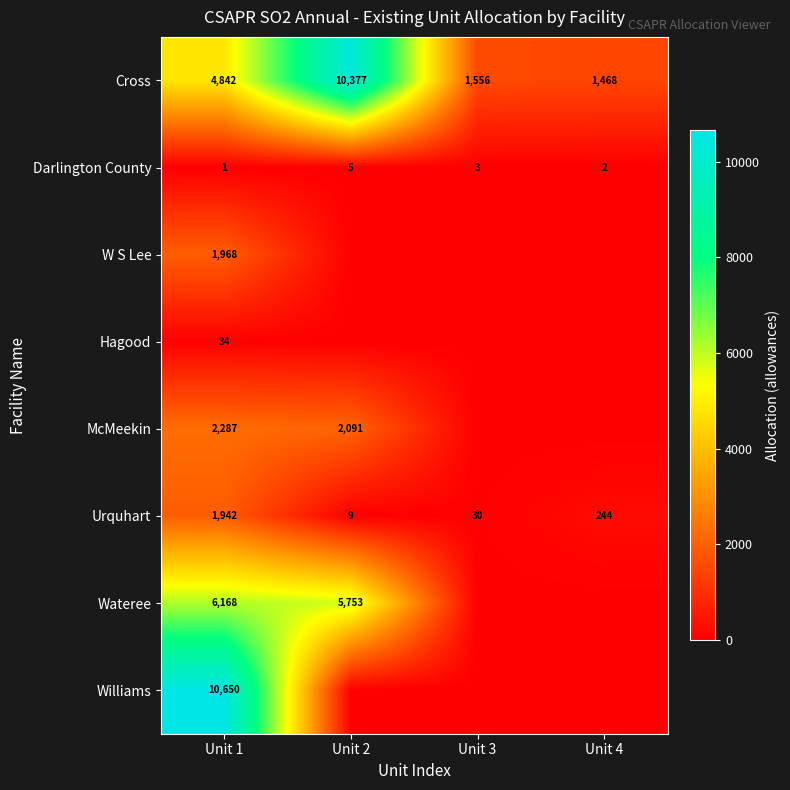

Is it true that Urquhart equals 244 at Unit 4?

True